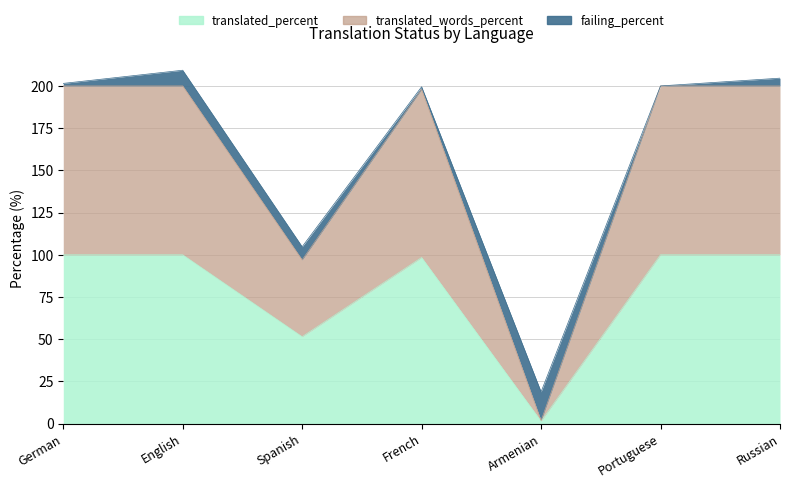

How many data points does each series have?

7